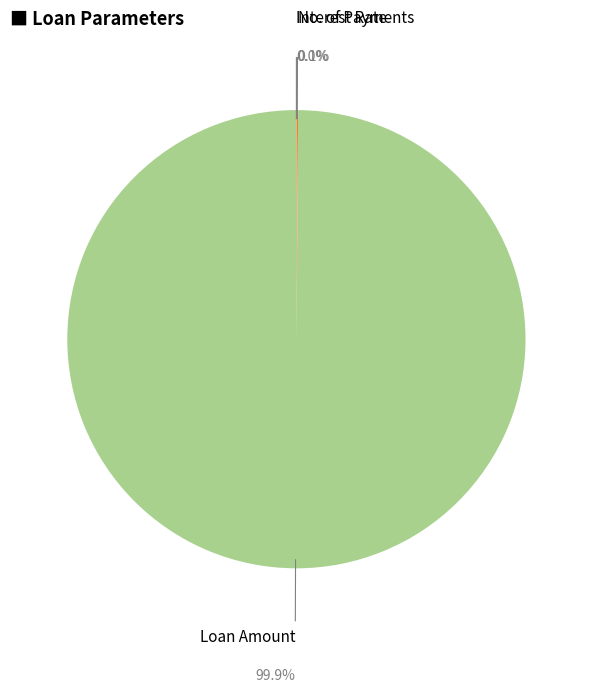

Does any single category account for the majority?

Yes